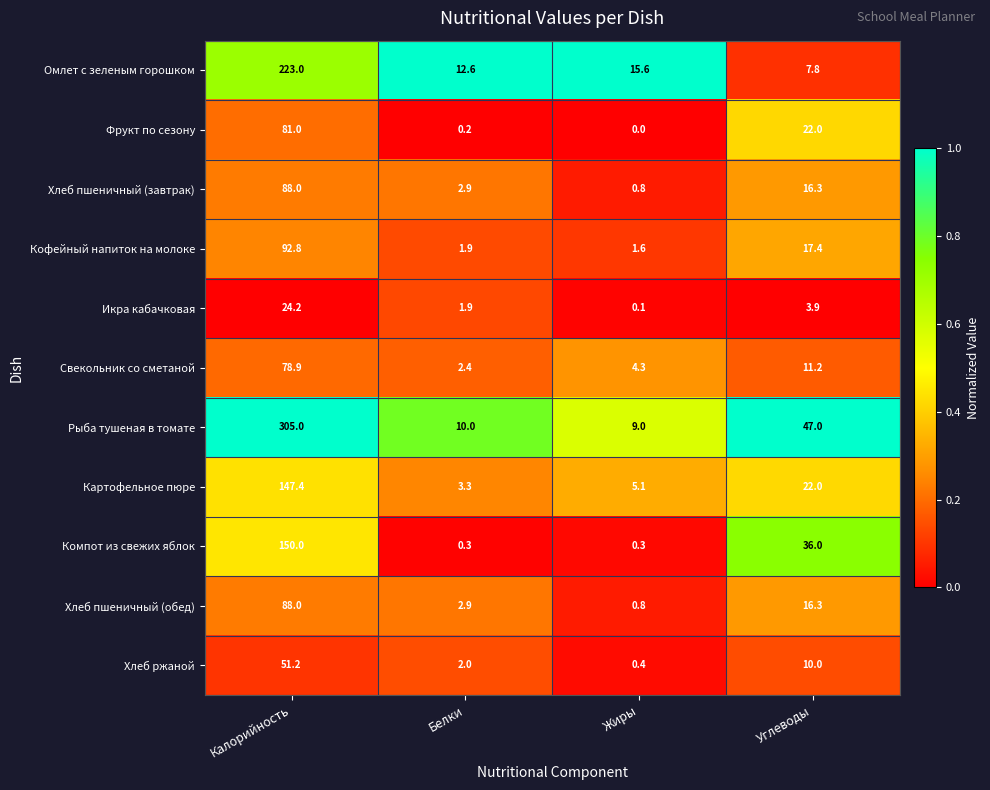

At which category does the chart reach its peak across all series?

Калорийность